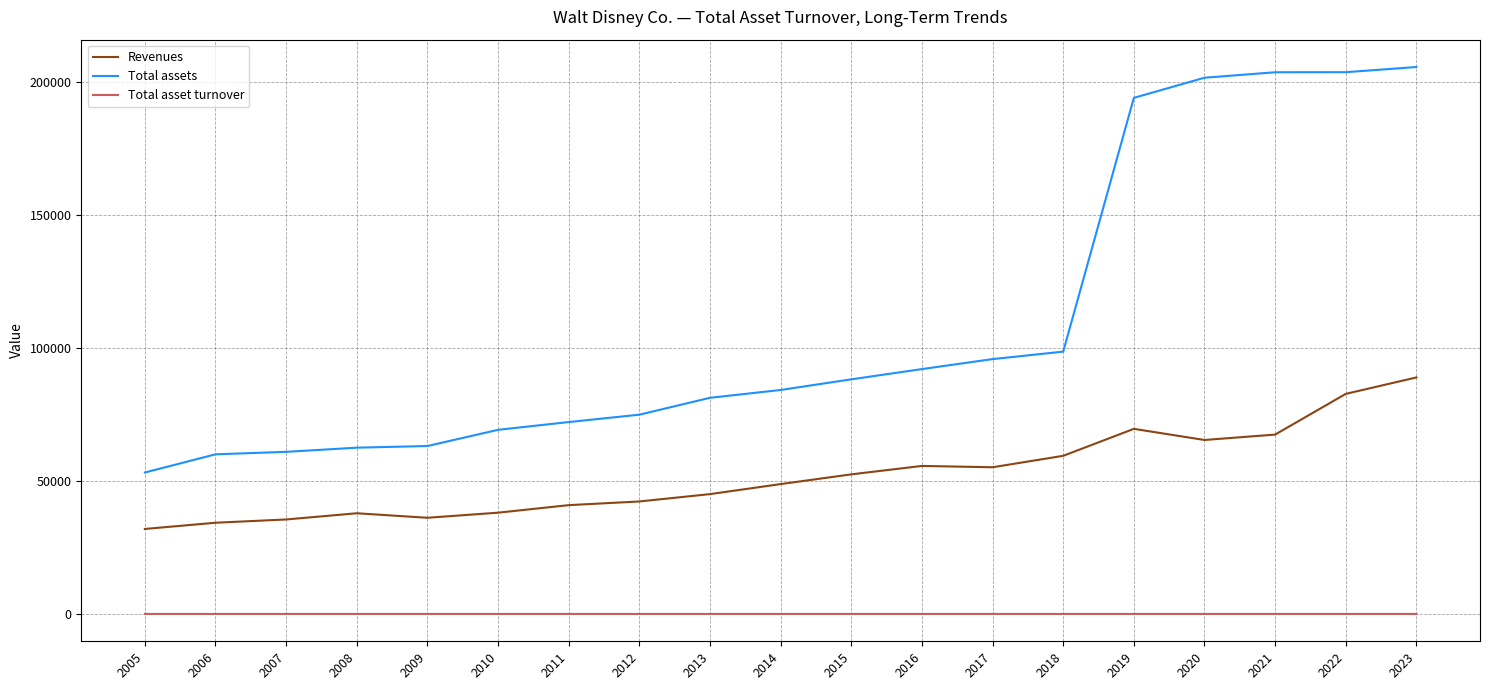

What is the difference between the second highest and second lowest values in the Total assets series?

143633.0